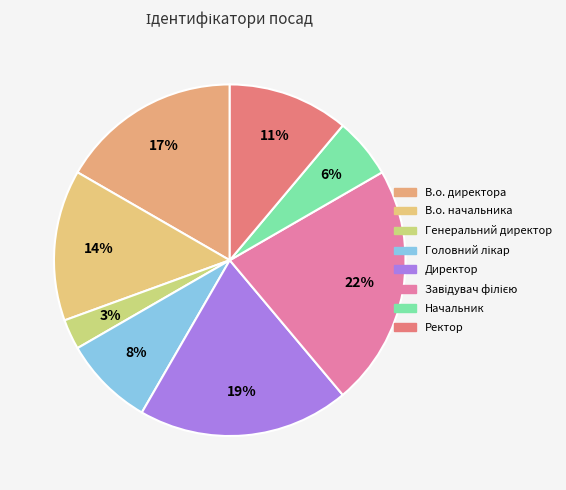

What is the ratio of the value at Директор to the value at В.о. начальника?

1.4